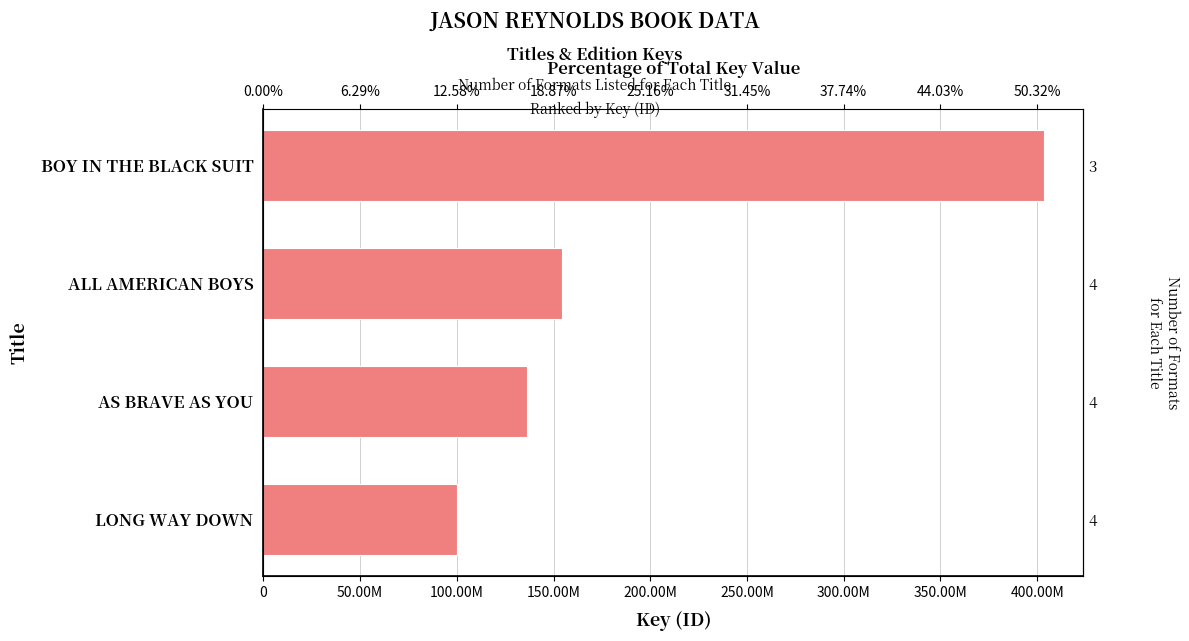

How many values are below 154558184?

2